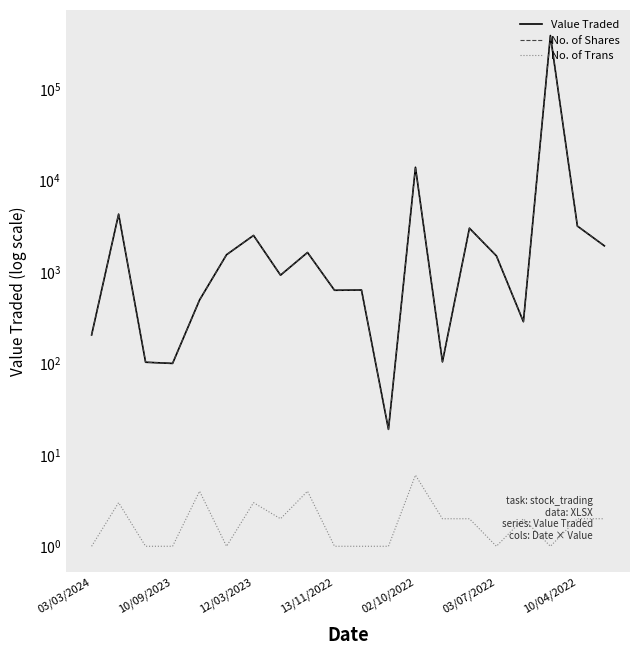

Does the chart display data point markers on the line(s)?

No